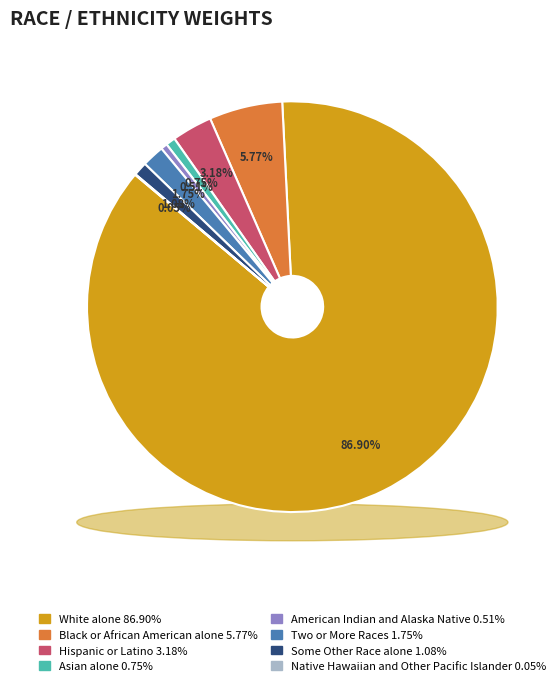

Count the number of slices in the pie.

8